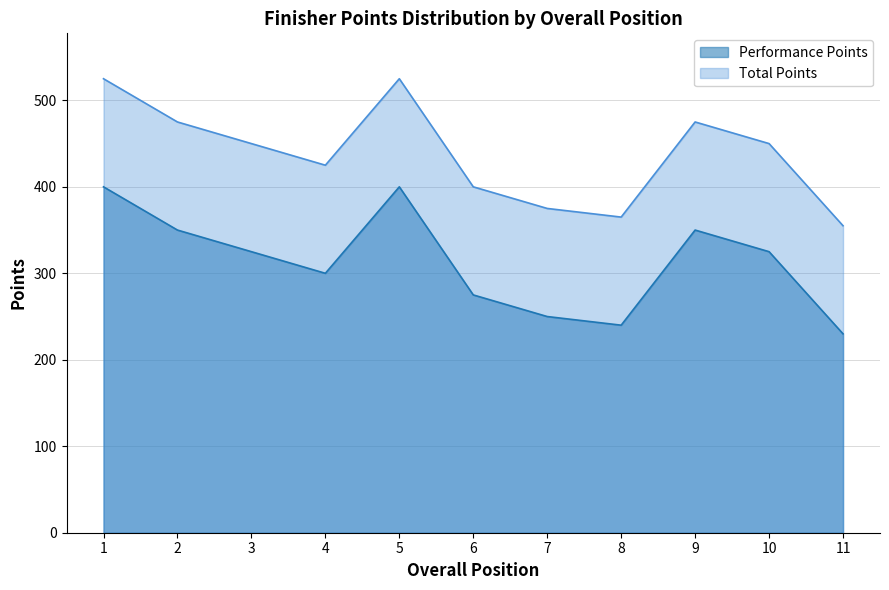

What is the value of the Performance Points point at the 5th from the left?

400